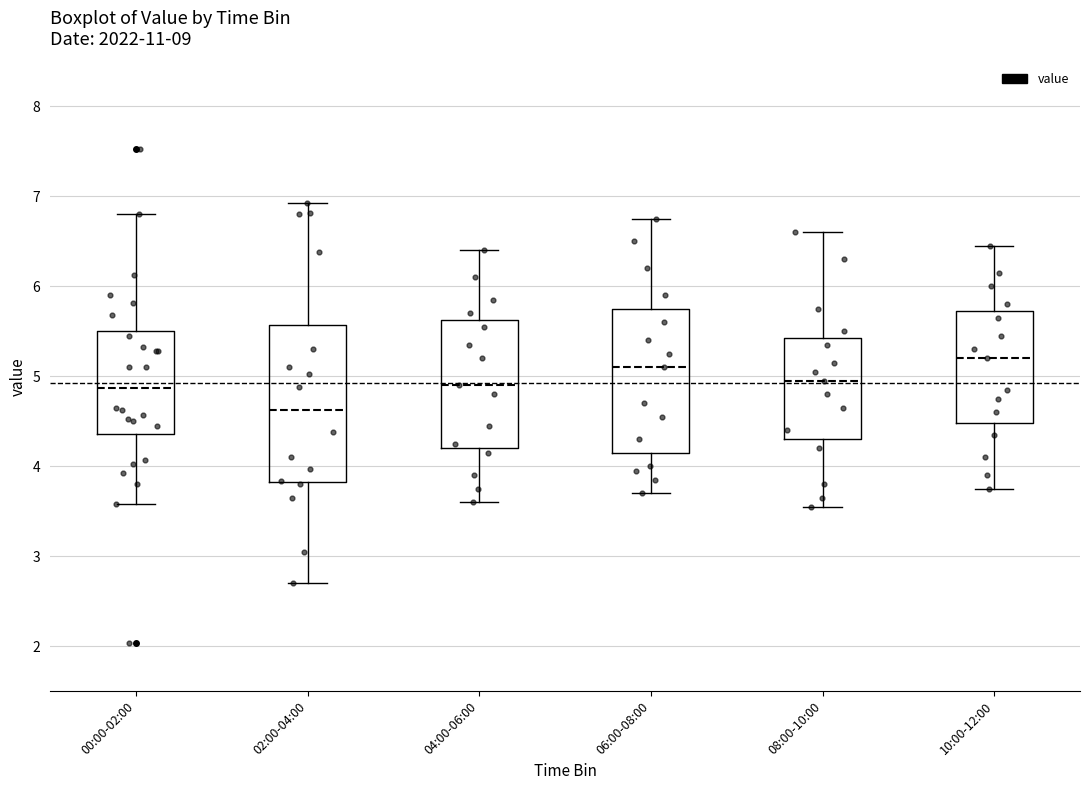

Which box has the highest median line?

10:00-12:00